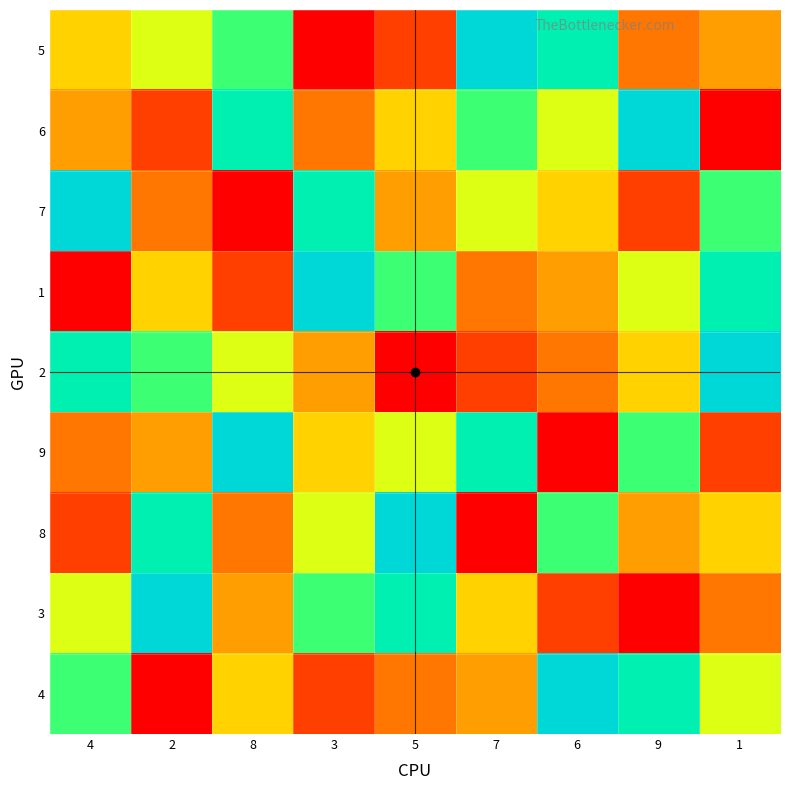

Between 9 and 2, which is larger?

2